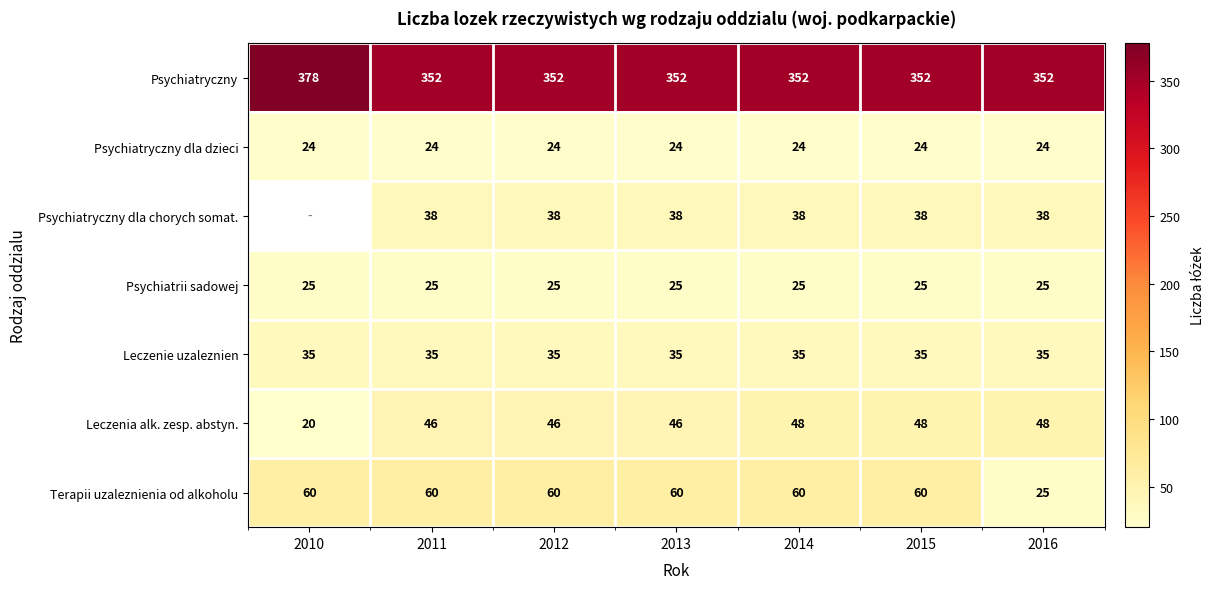

What value does the Psychiatryczny series have at 2015, to the nearest 5?

350